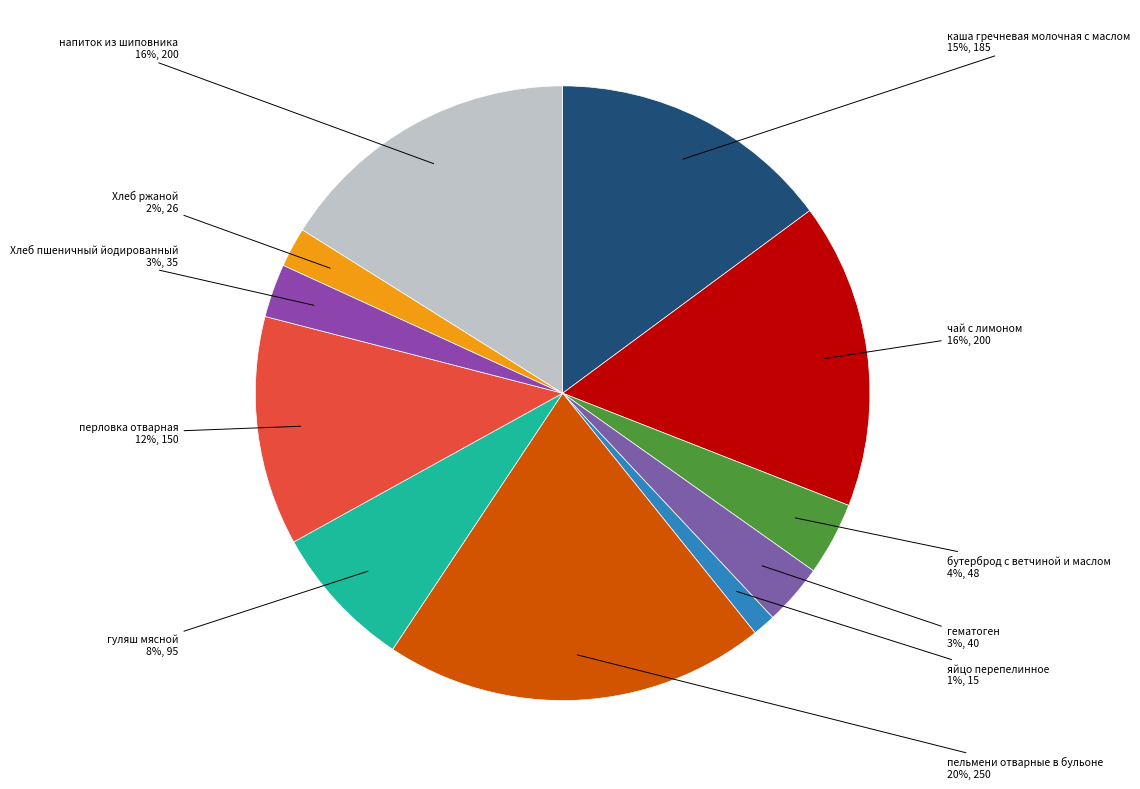

Which slice is the smallest?

яйцо перепелинное